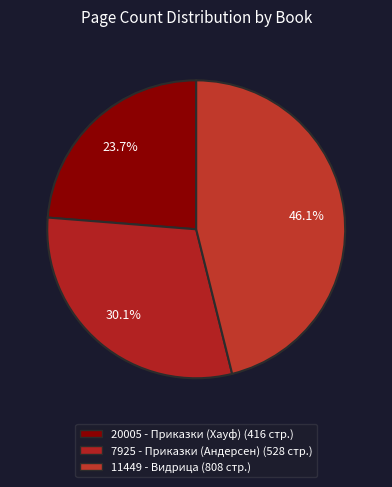

Count the number of slices in the pie.

3